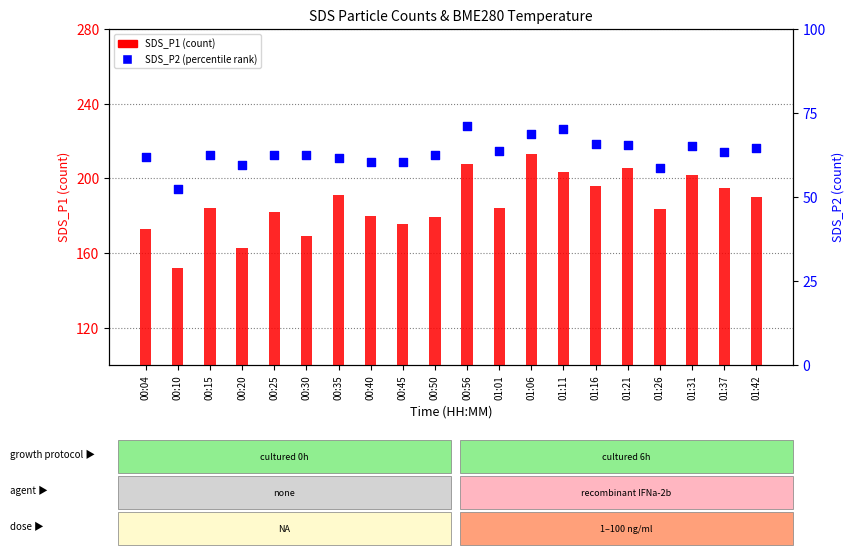

Which series has the largest Y range (max minus min)?

SDS_P1